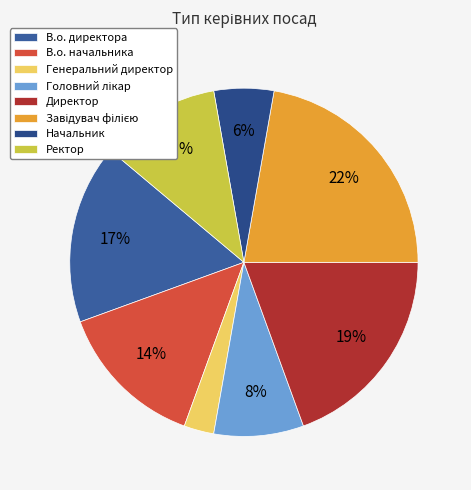

True or false: Головний лікар accounts for 1% of the total.

False